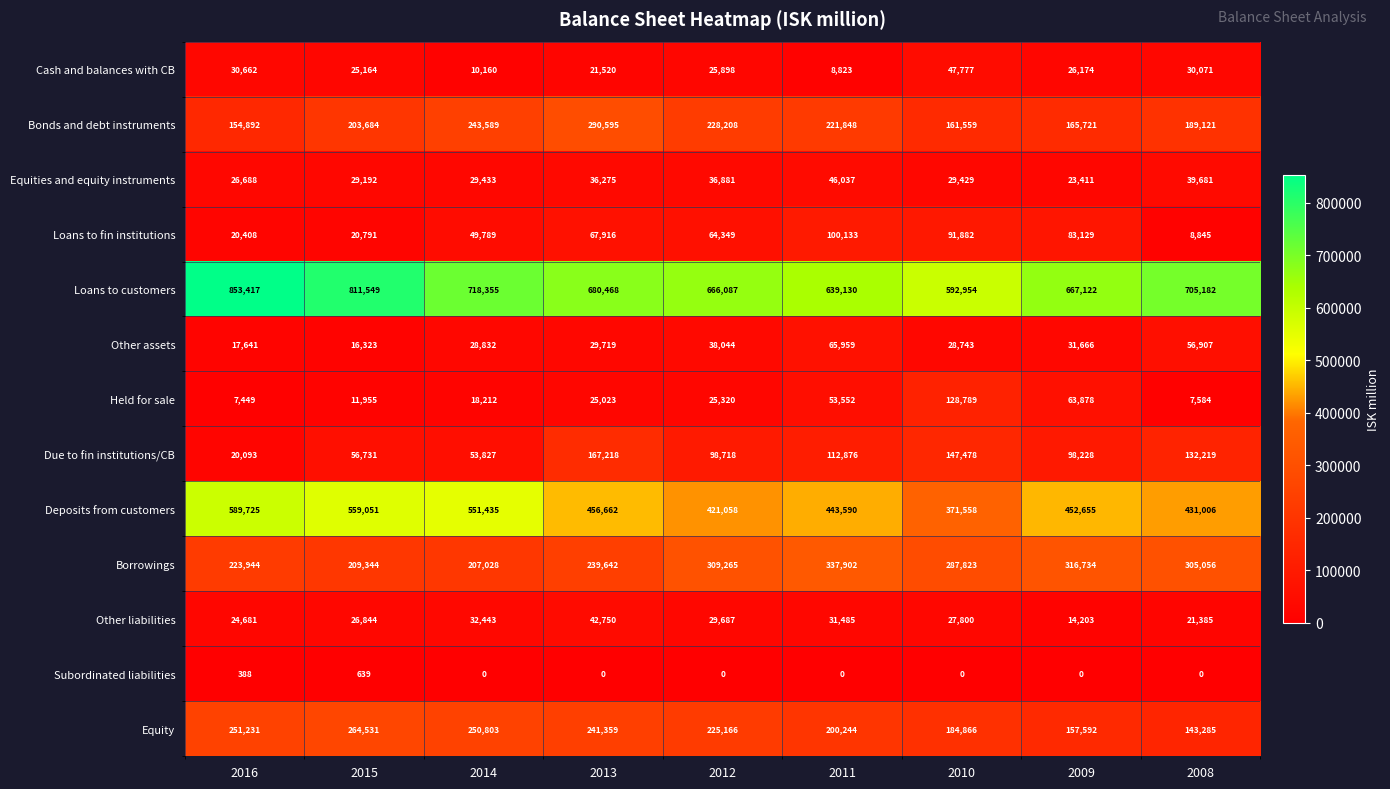

What is the average value of the Subordinated liabilities series?

114